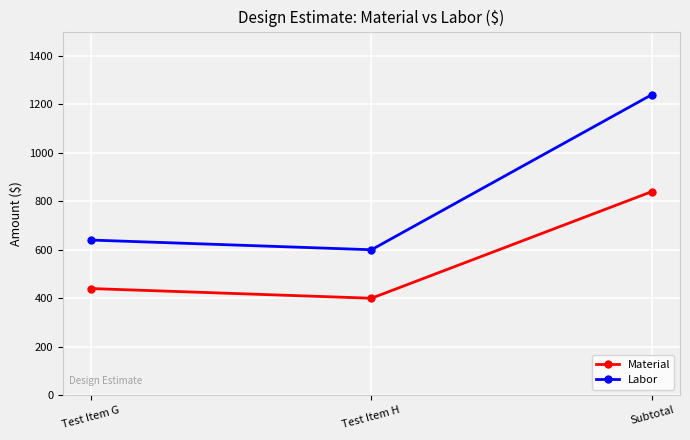

What is the value of the Labor point at the 2nd from the left?

600